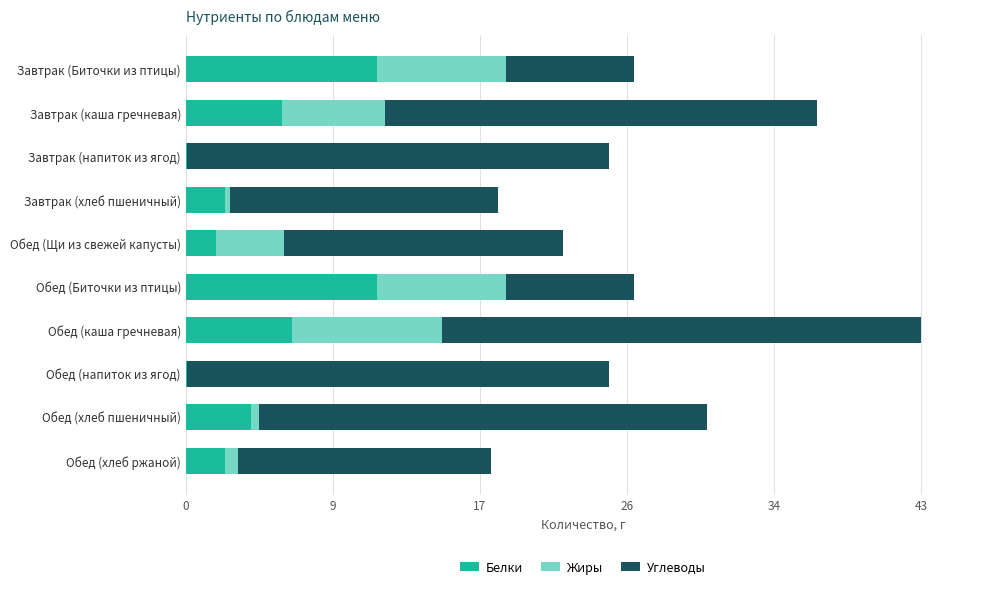

What are all the series names shown in the legend?

Белки, Жиры, Углеводы